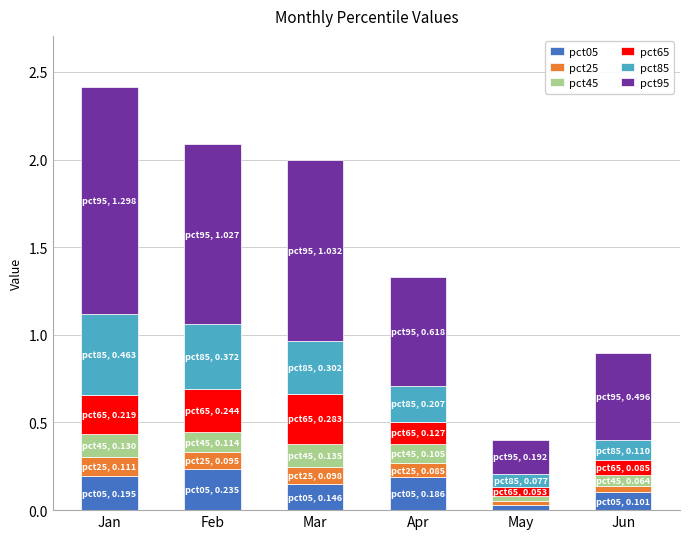

What is the sum of all pct05 values?

0.9